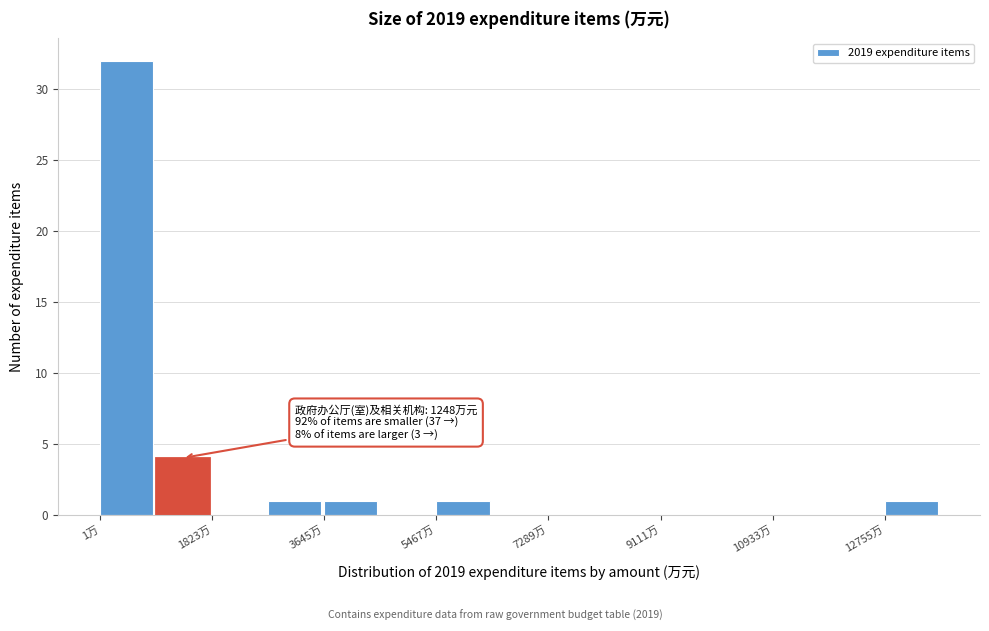

Over which range of the x-axis is the bar tallest?

0 to 1000